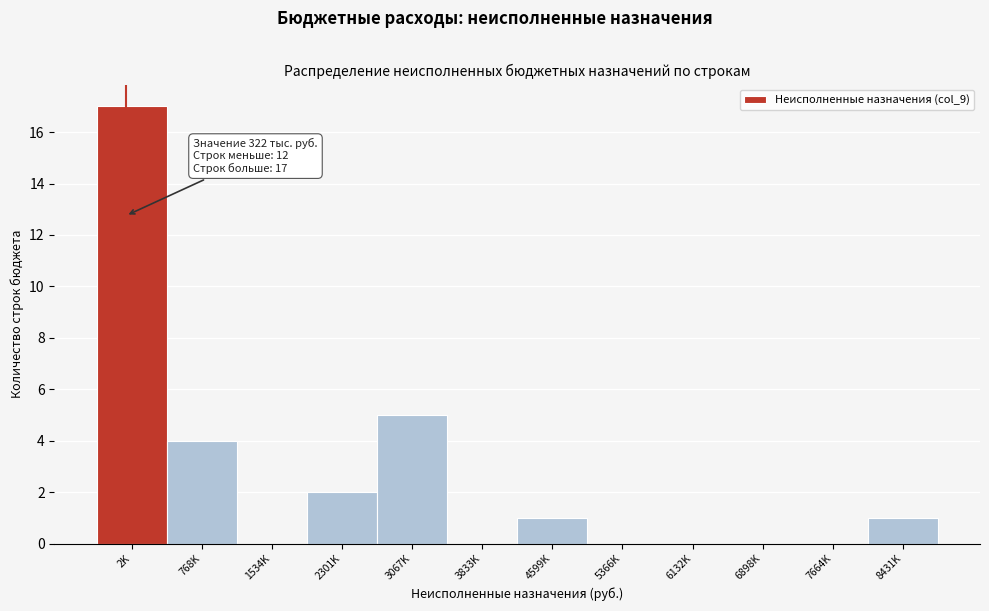

Reading left to right, transcribe all the data shown in this chart.

2K=17	768K=4	1534K=0	2301K=2	3067K=5	3833K=0	4599K=1	5366K=0	6132K=0	6898K=0	7664K=0	8431K=1